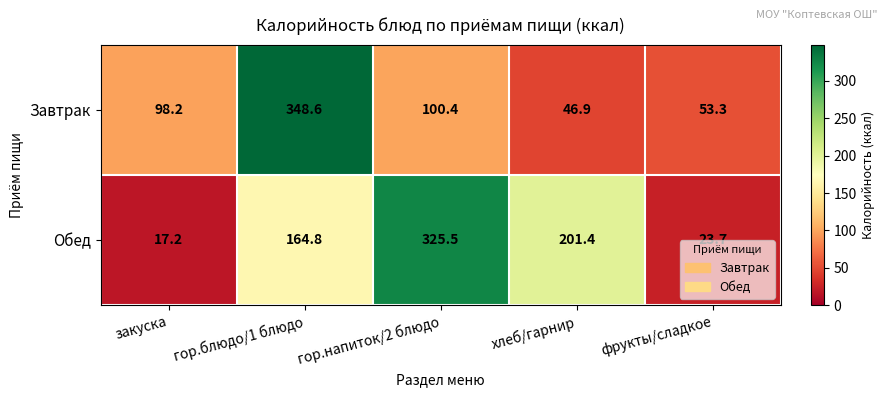

Which category has the lowest value across all series?

закуска